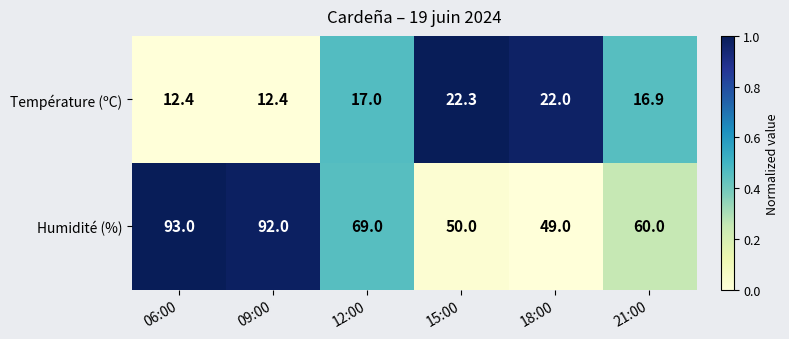

Reading left to right, extract all data points from this chart.

Température (ºC): 06:00=12.4	09:00=12.4	12:00=17.0	15:00=22.3	18:00=22.0	21:00=16.9
Humidité (%): 06:00=93.0	09:00=92.0	12:00=69.0	15:00=50.0	18:00=49.0	21:00=60.0